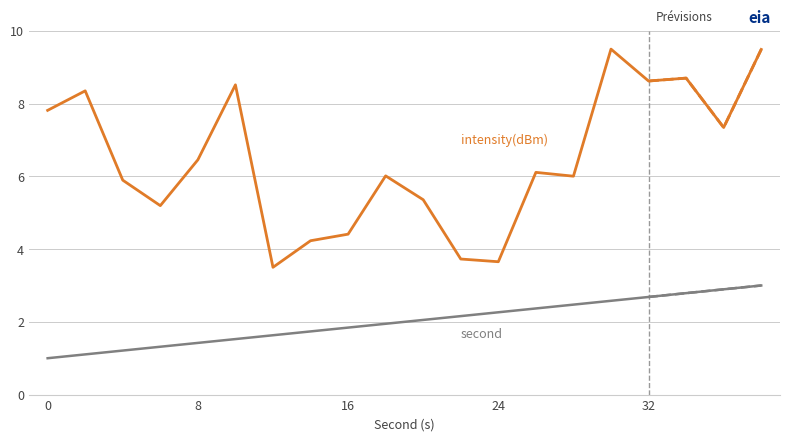

How many lines are shown in the chart?

2